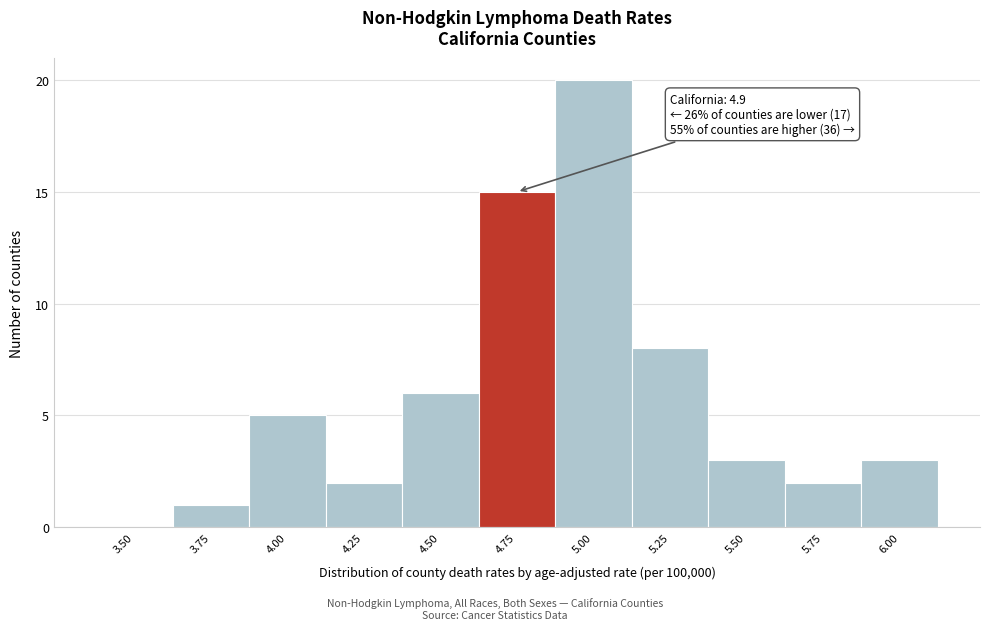

Reading left to right, list all the values displayed in this chart.

3.50=0	3.75=1	4.00=5	4.25=2	4.50=6	4.75=15	5.00=20	5.25=8	5.50=3	5.75=2	6.00=3